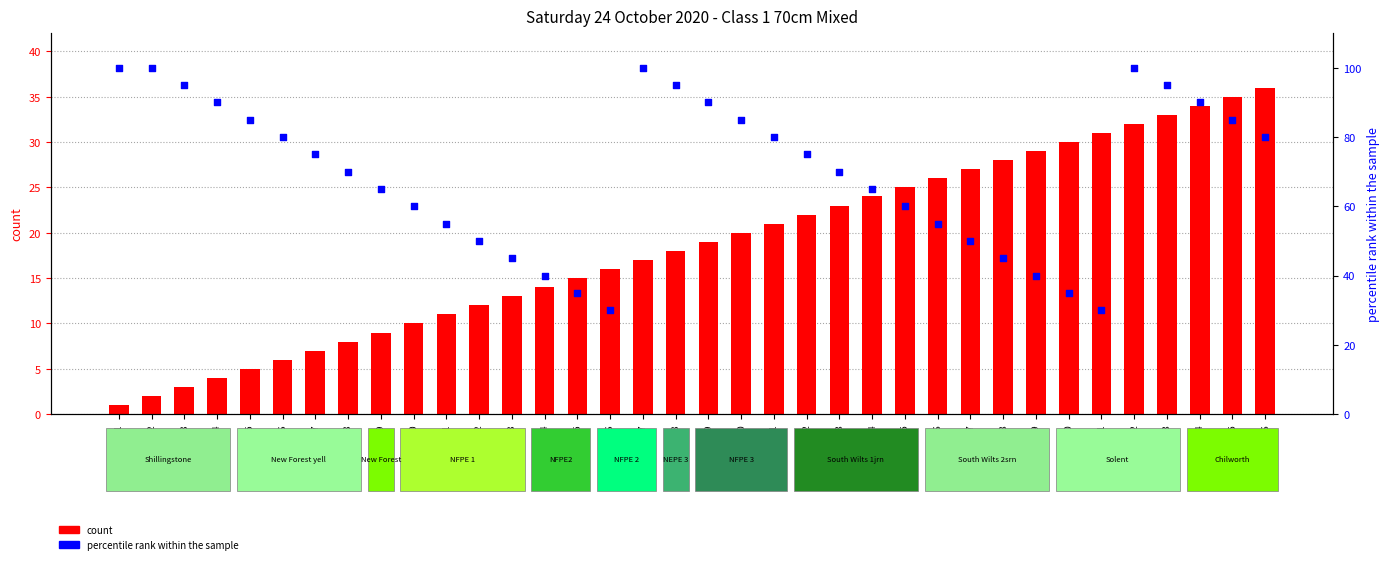

At how many categories does at least one series exceed 57?

24